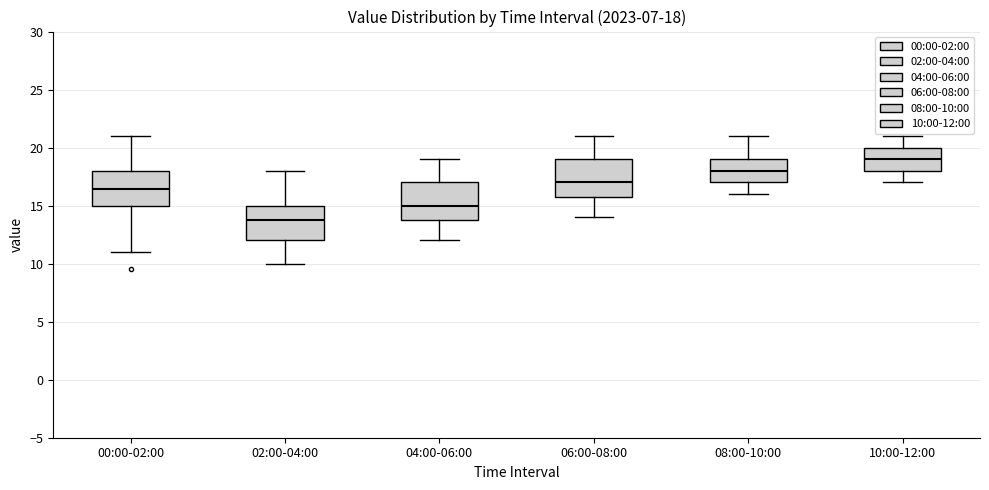

Which box's median line is the highest?

10:00-12:00